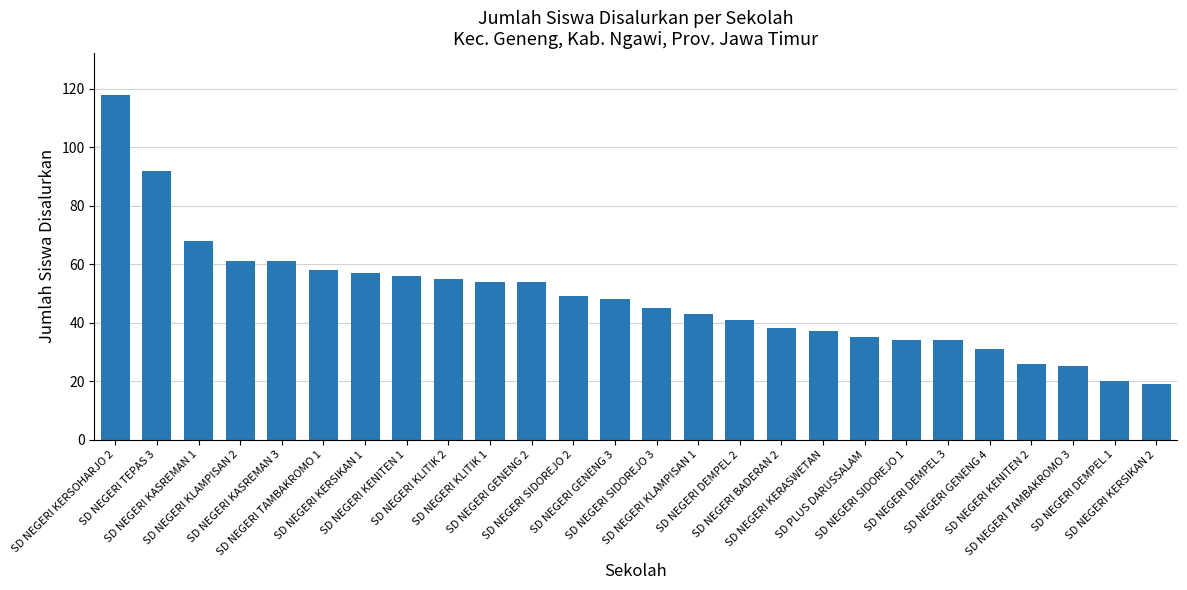

Which category has the highest value across all series?

SD NEGERI KERSOHARJO 2